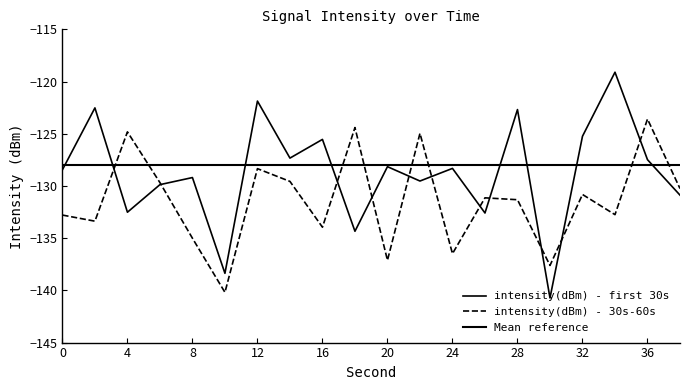

Where is the first local maximum for intensity(dBm) - 30s-60s?

4